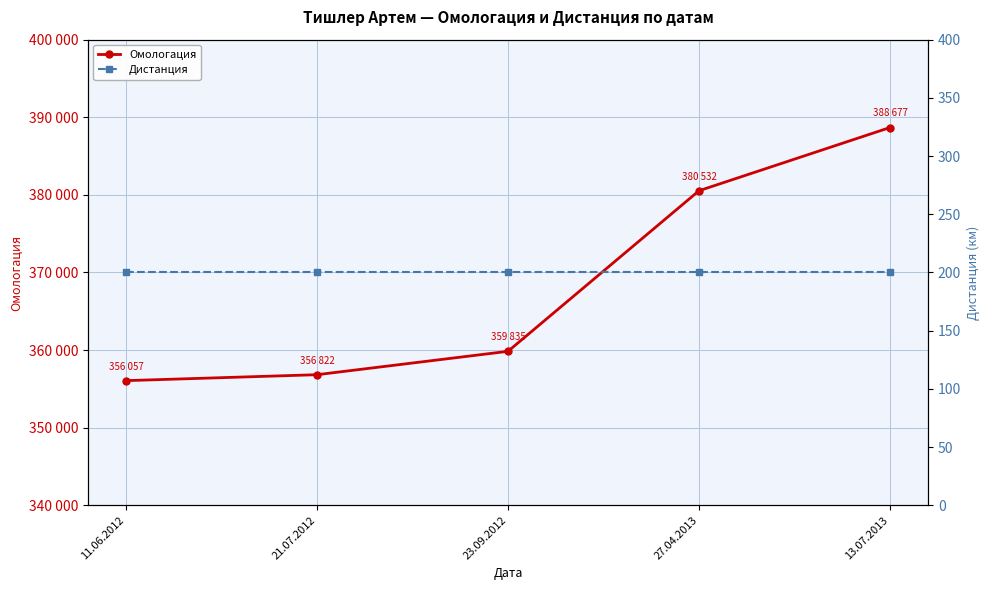

True or false: Дистанция has a value of 200 at 11.06.2012.

True